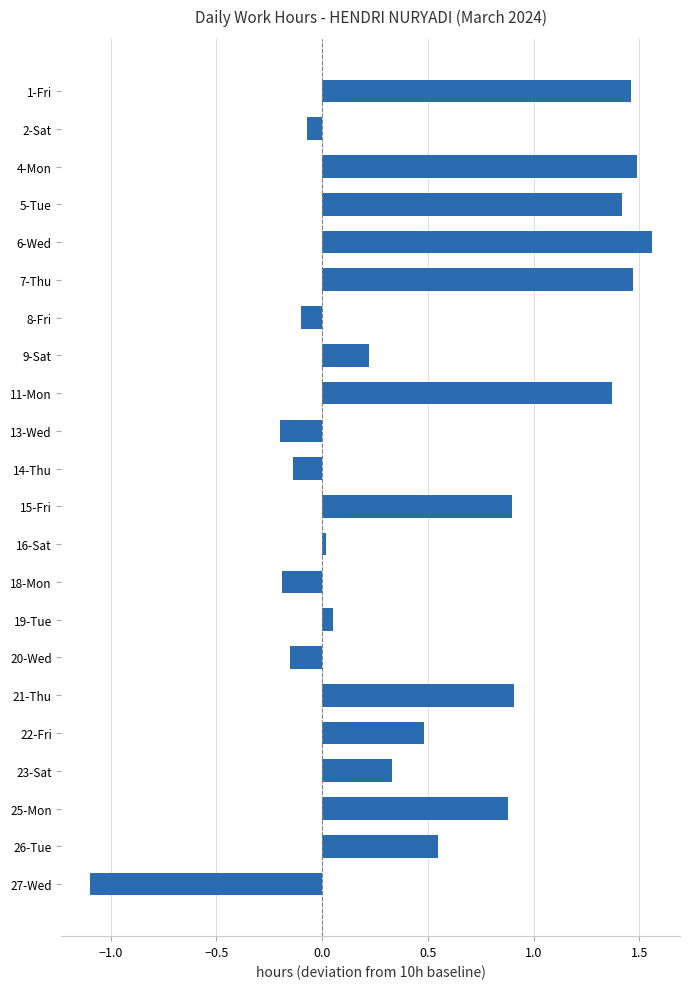

What is the average value?

0.5